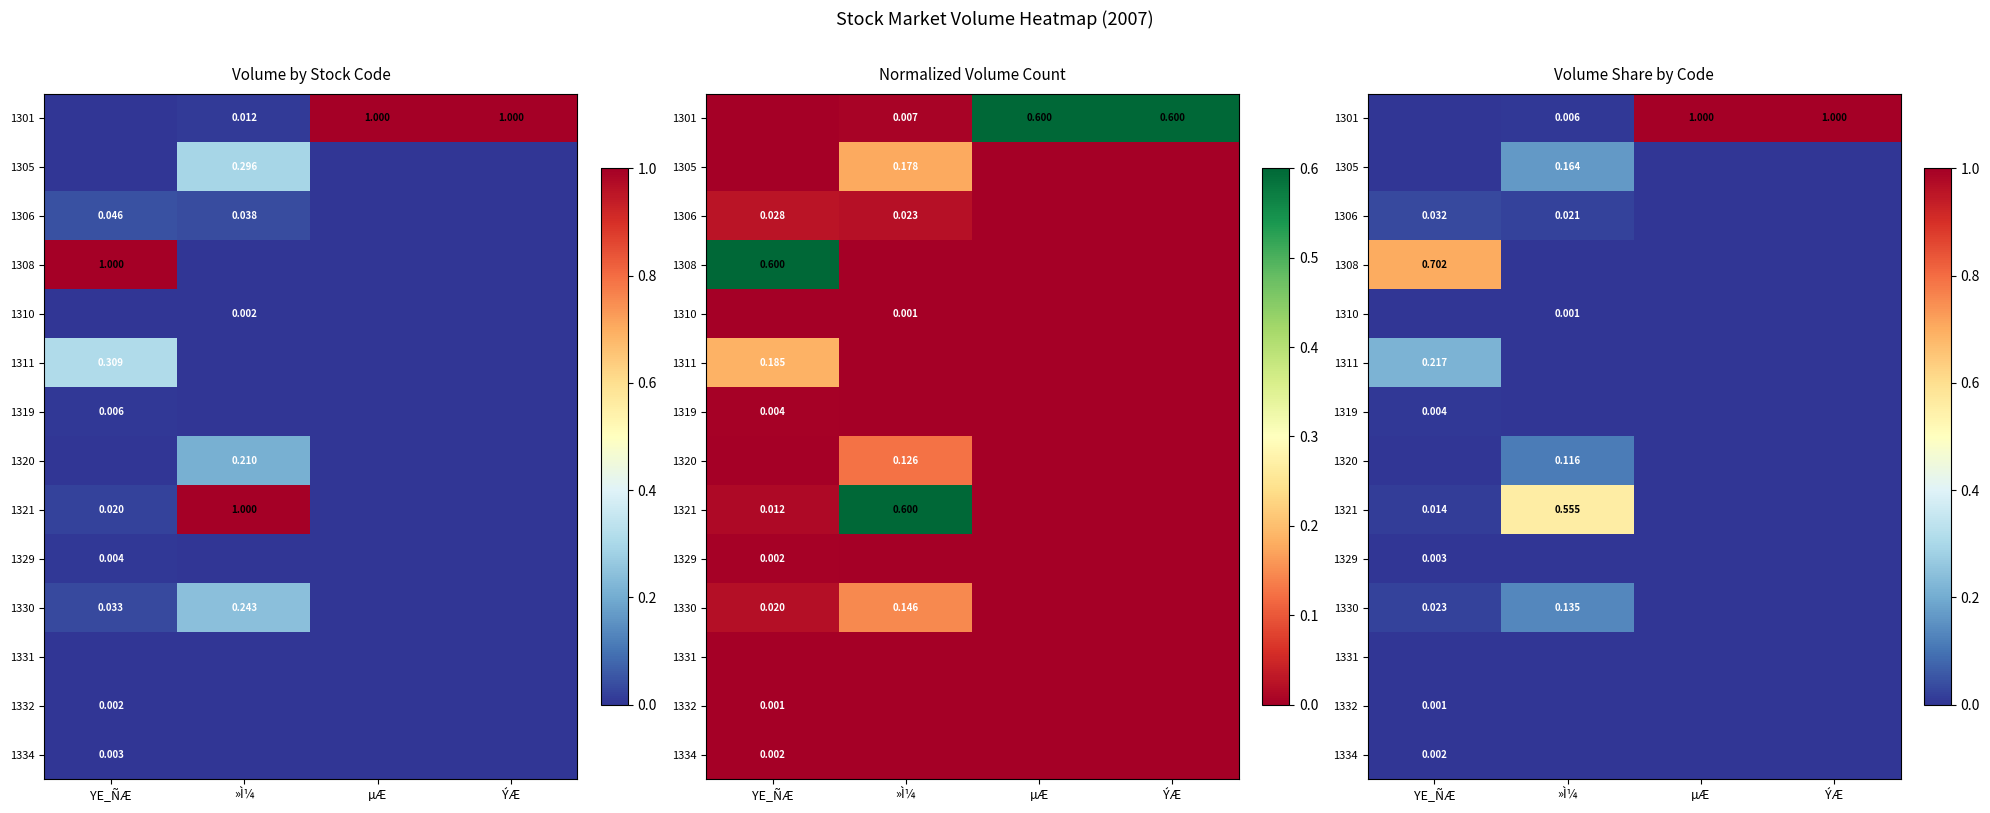

What is the total value across all series at YE_ÑÆ?

1.0